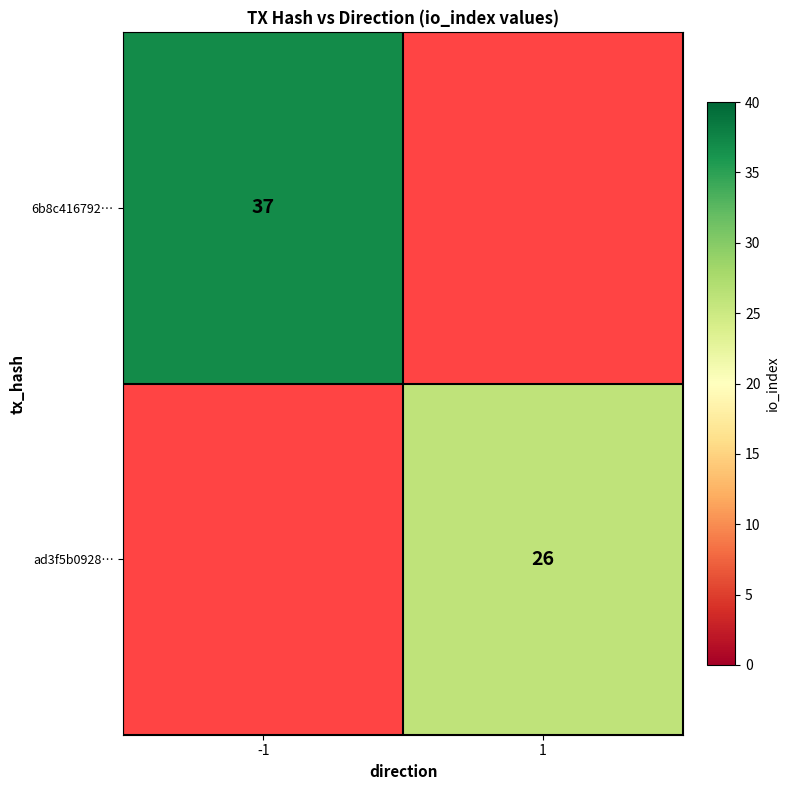

At how many categories does at least one series exceed 30?

1